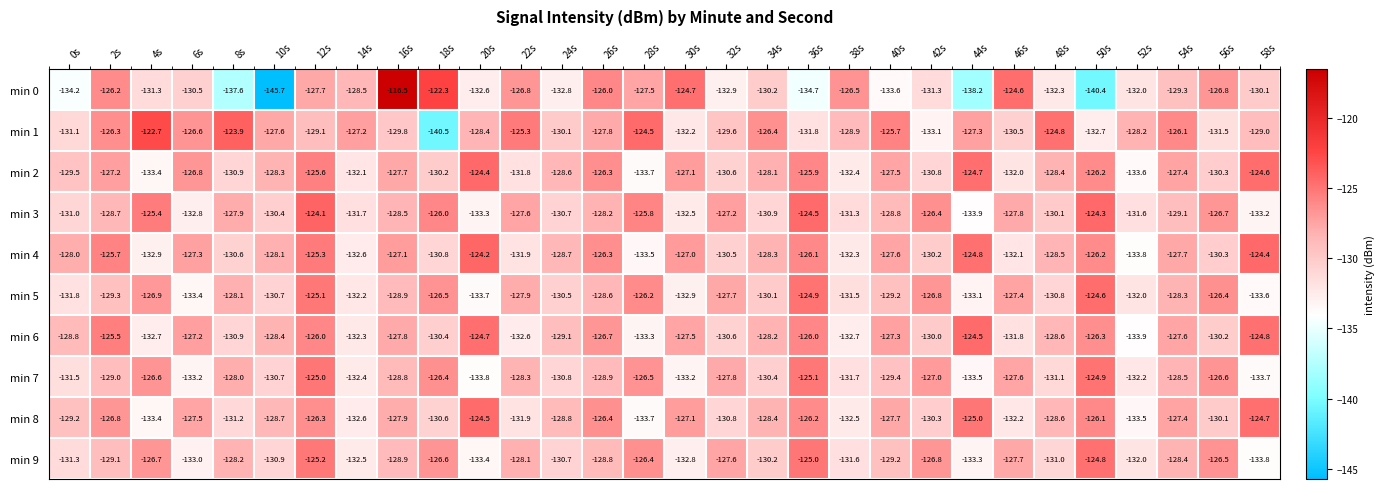

What is the total value across all series at 46s?

-1293.7